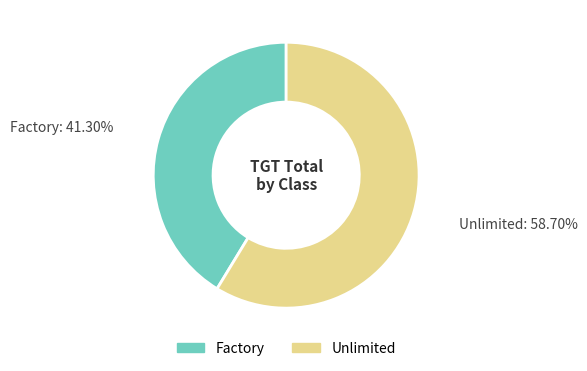

What percentage is the Factory slice, to the nearest percent?

41%